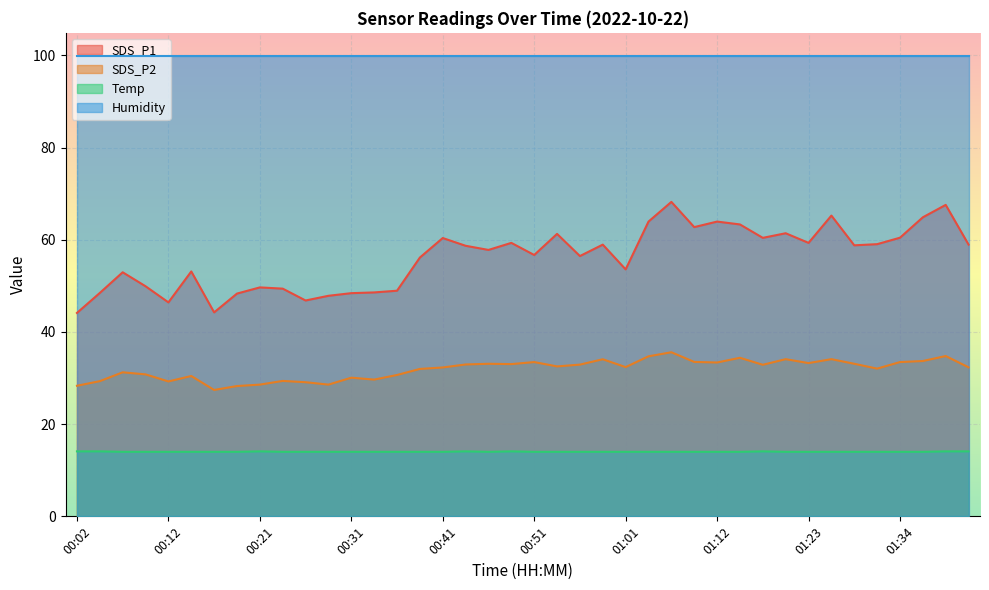

How many lines are shown in the chart?

4